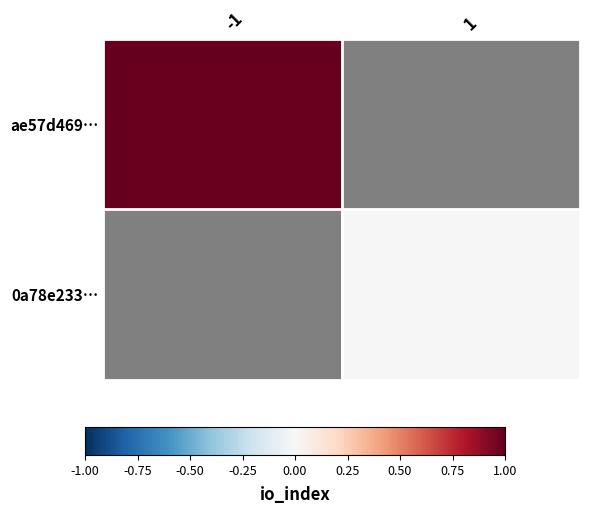

List the labels in order of 0a78e233… value, smallest first.

-1, 1